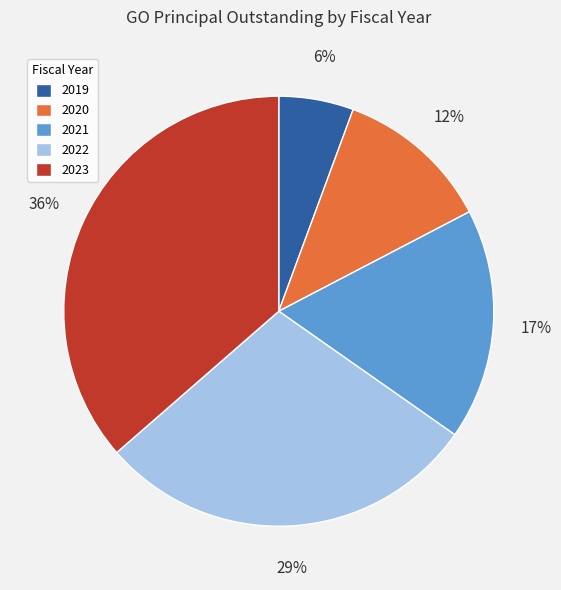

What is the ratio of the value at 2019 to the value at 2020?

0.5